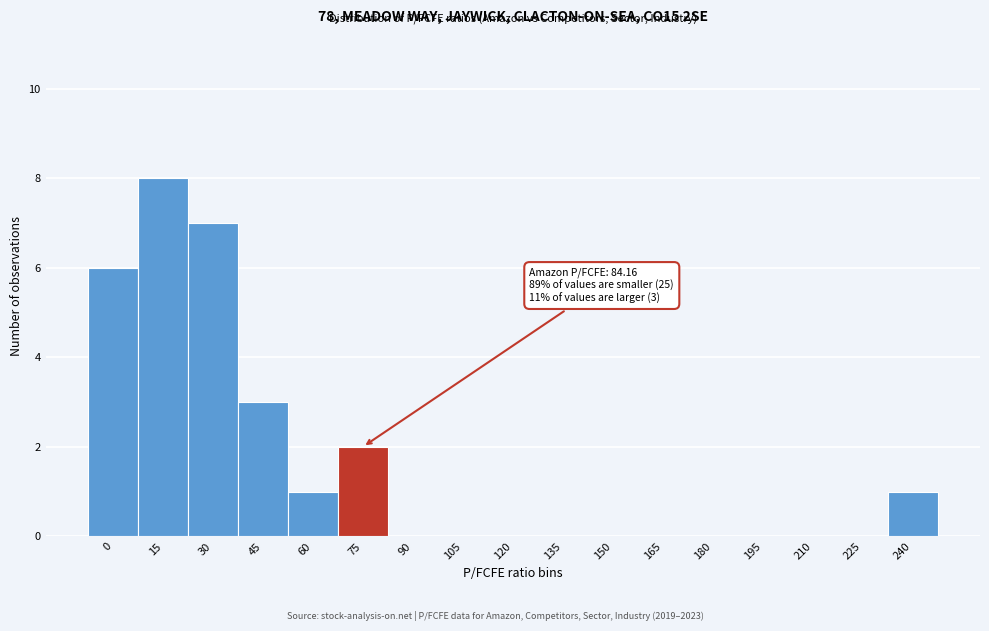

Reading left to right, what are all the values shown in this chart?

0=6	15=8	30=7	45=3	60=1	75=2	90=0	105=0	120=0	135=0	150=0	165=0	180=0	195=0	210=0	225=0	240=1